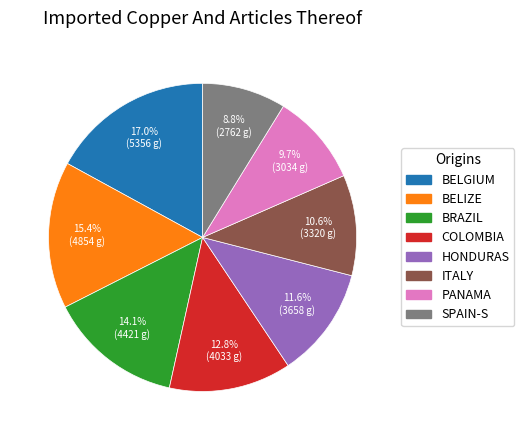

Which slice is the smallest?

SPAIN-S